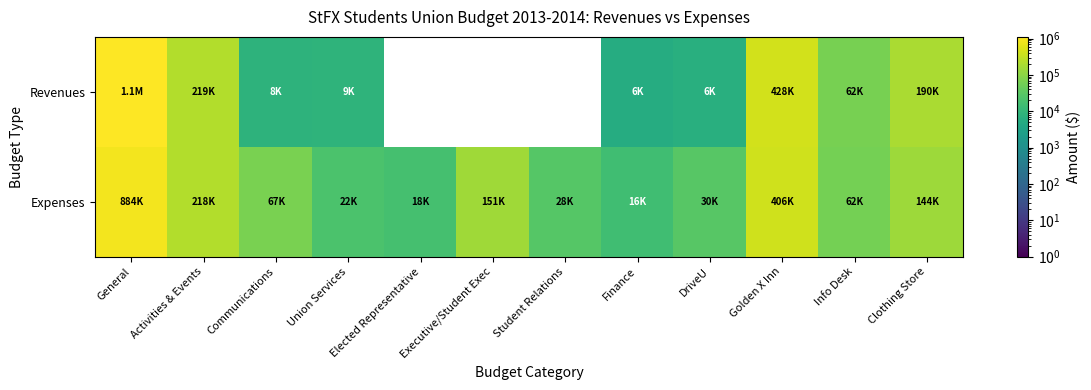

True or false: Revenues has a value of 634464.6 at Student Relations.

False